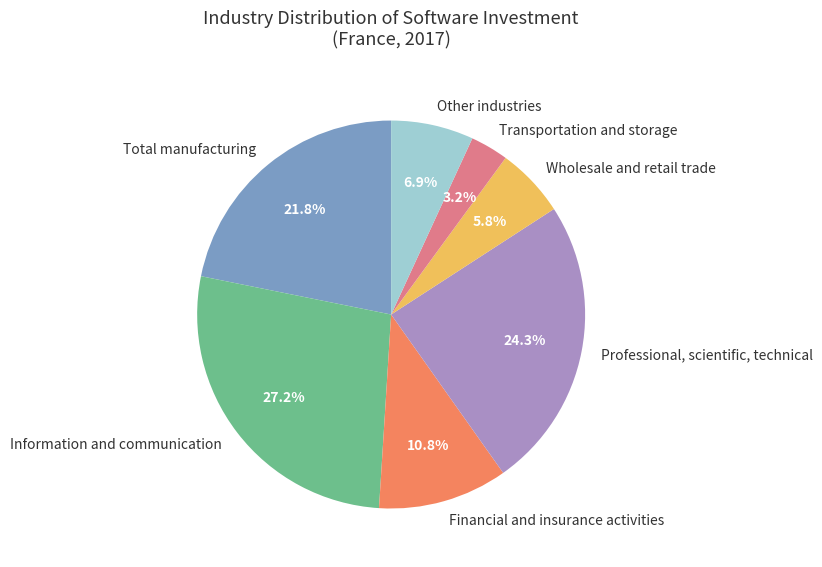

How many slices are in this pie chart?

7